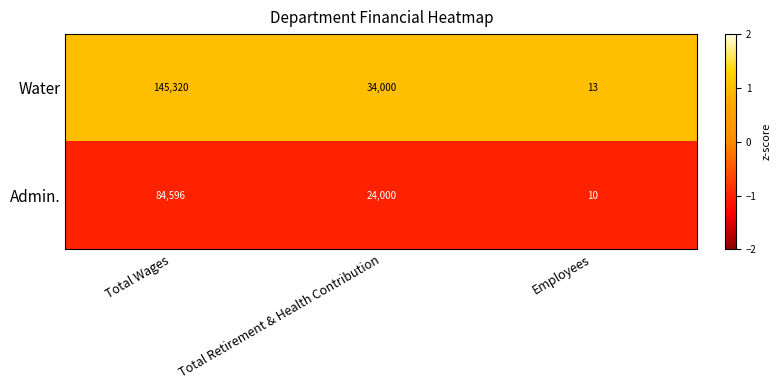

What is the spread (max minus min) of values at Total Wages?

60724